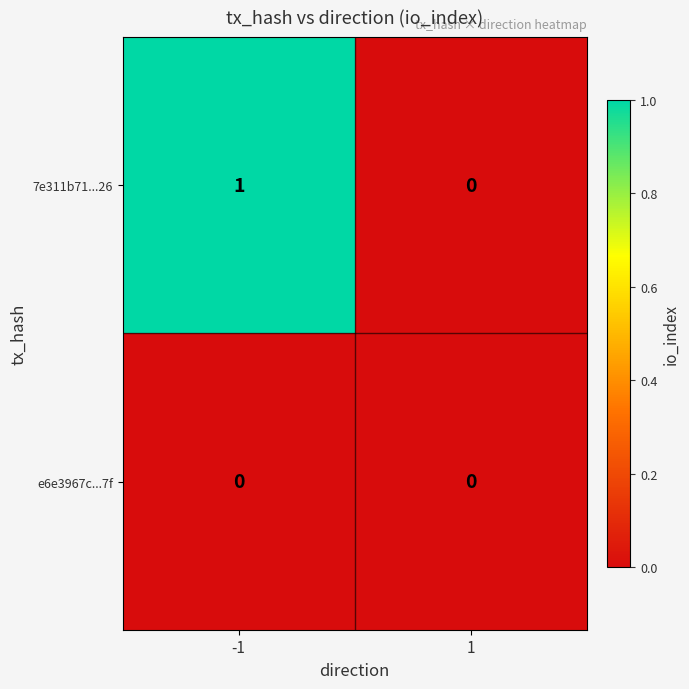

Which series has the largest total across all categories?

7e311b71...26